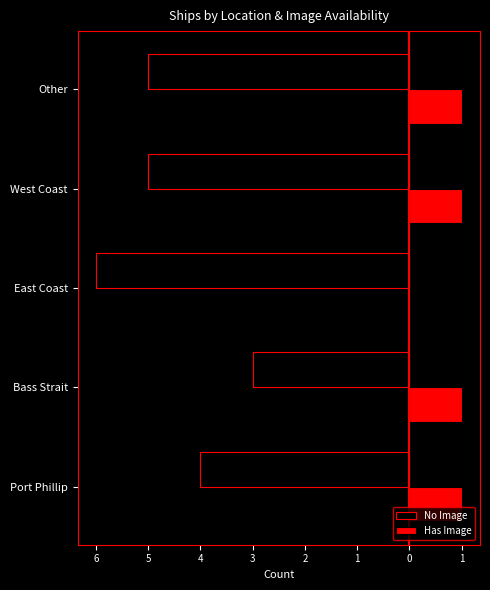

What are all the series names shown in the legend?

No Image, Has Image